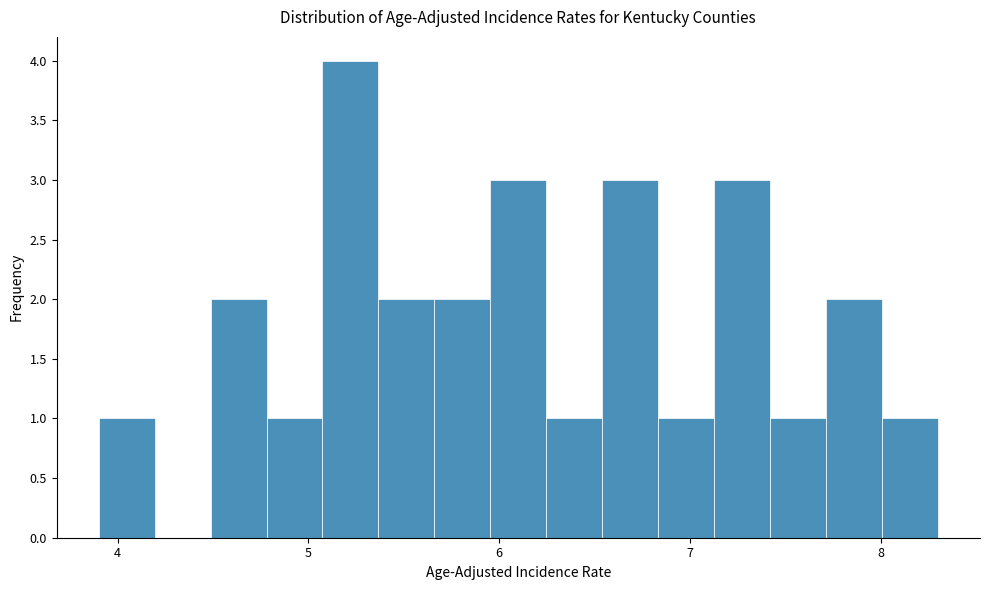

Read against the x-axis, roughly where is the centre of the tallest bar?

5.2